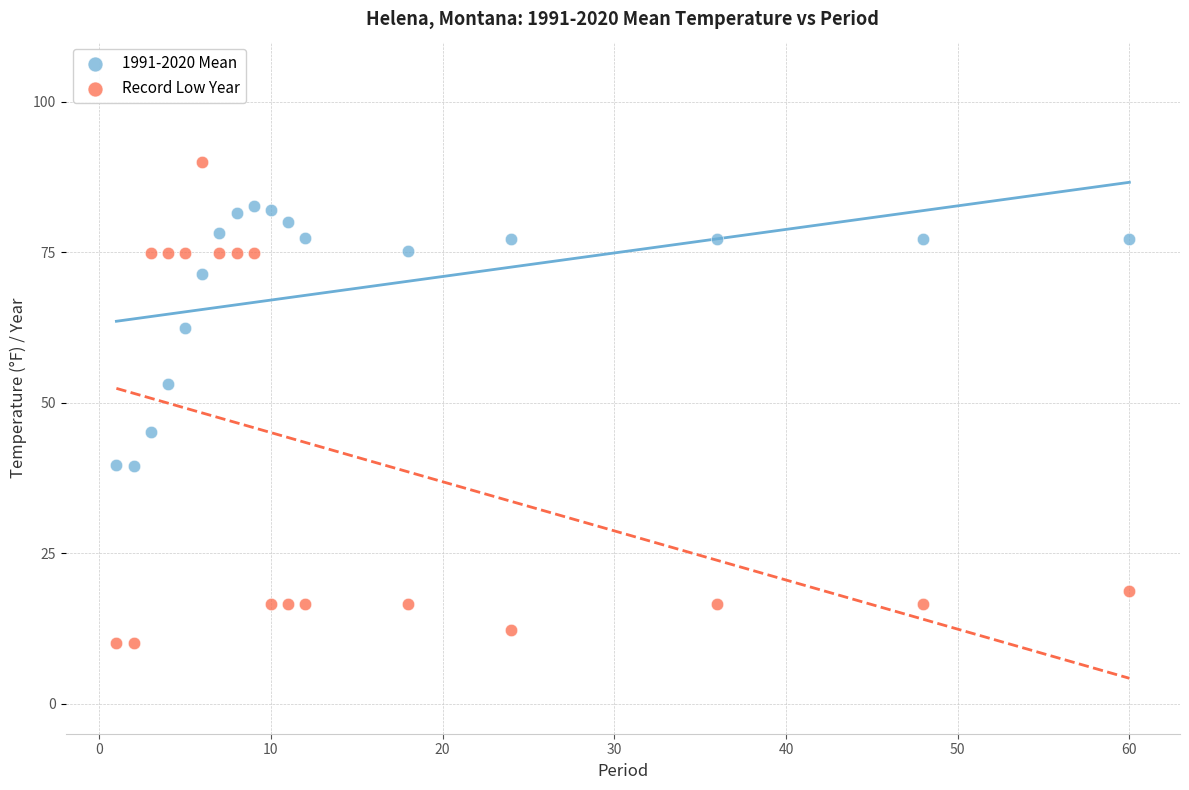

Across all data points, what is the range of X values (max minus min)?

59.0